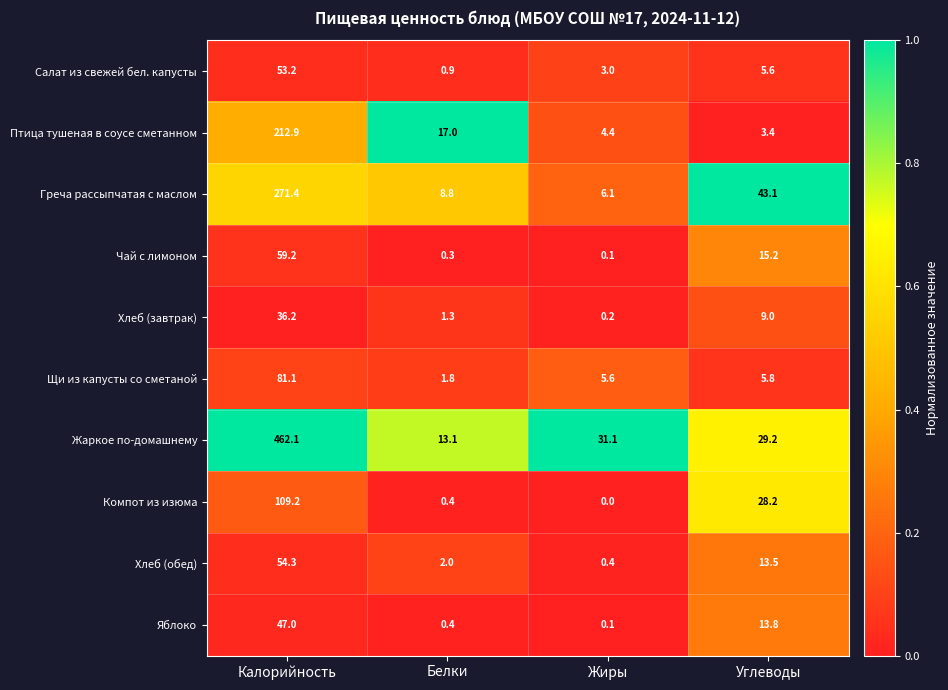

Which series has the widest spread of values?

Жаркое по-домашнему